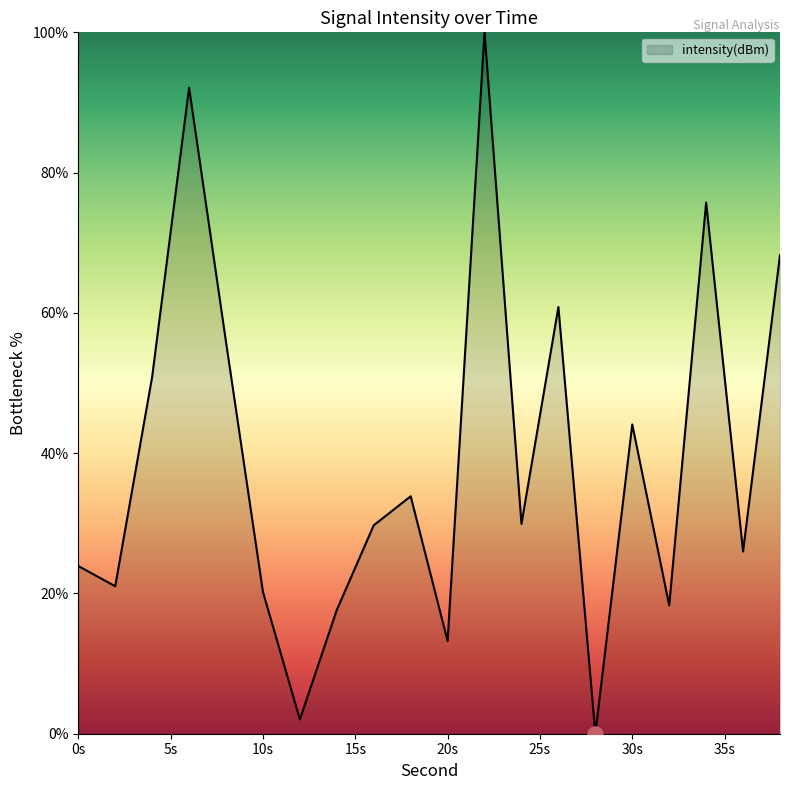

What is the maximum value shown in the chart?

100.0